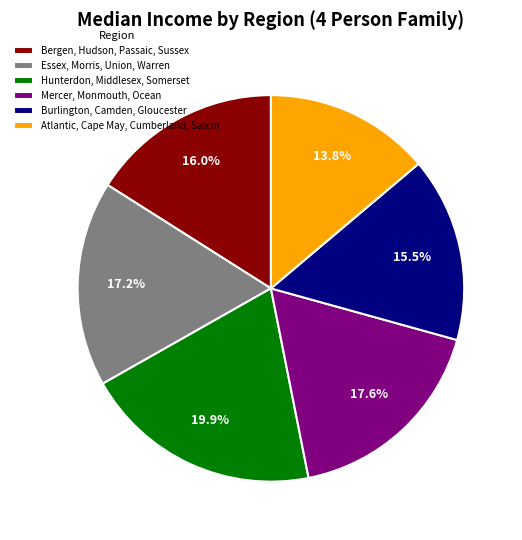

Which slice is the smallest?

Atlantic, Cape May, Cumberland, Salem